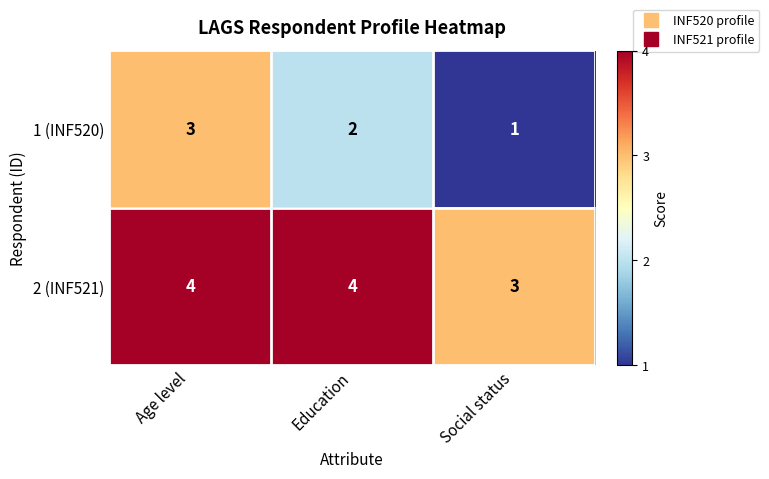

What is the spread (max minus min) of values at Social status?

2